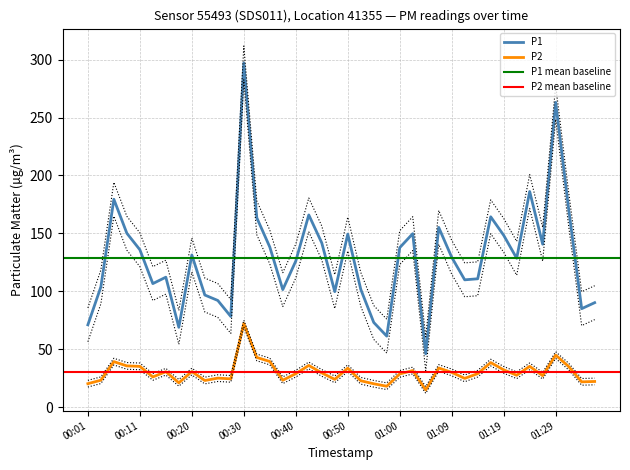

How many values in the P2 series exceed 28?

22